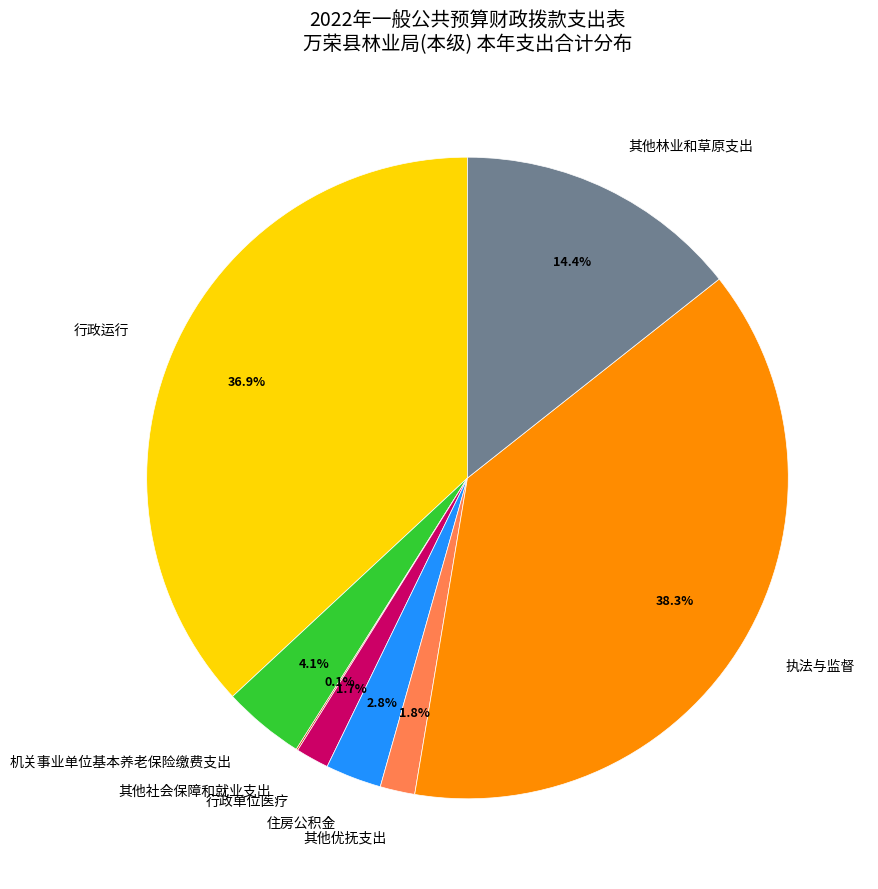

What percentage is the 执法与监督 slice, to the nearest percent?

38%